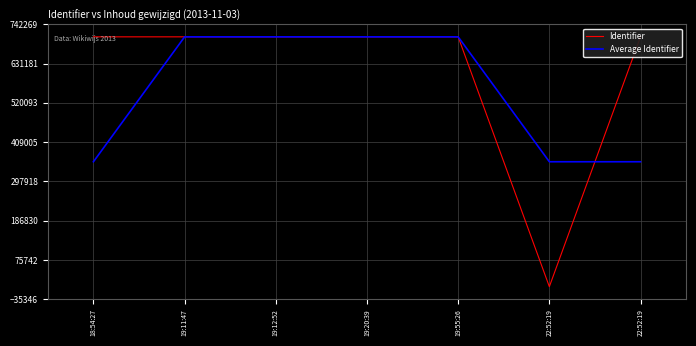

True or false: Average Identifier has a value of 1216081.7 at 19:12:52.

False